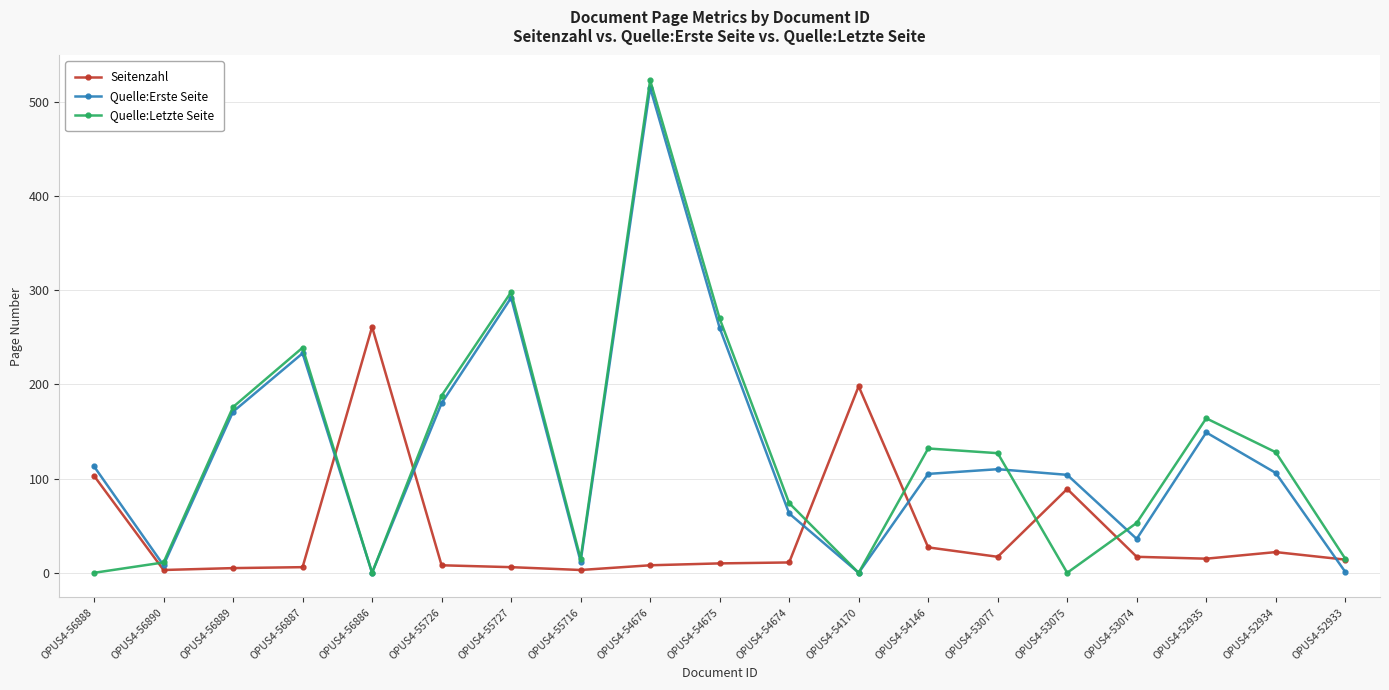

Is it true that Quelle:Letzte Seite equals 74 at OPUS4-54674?

True